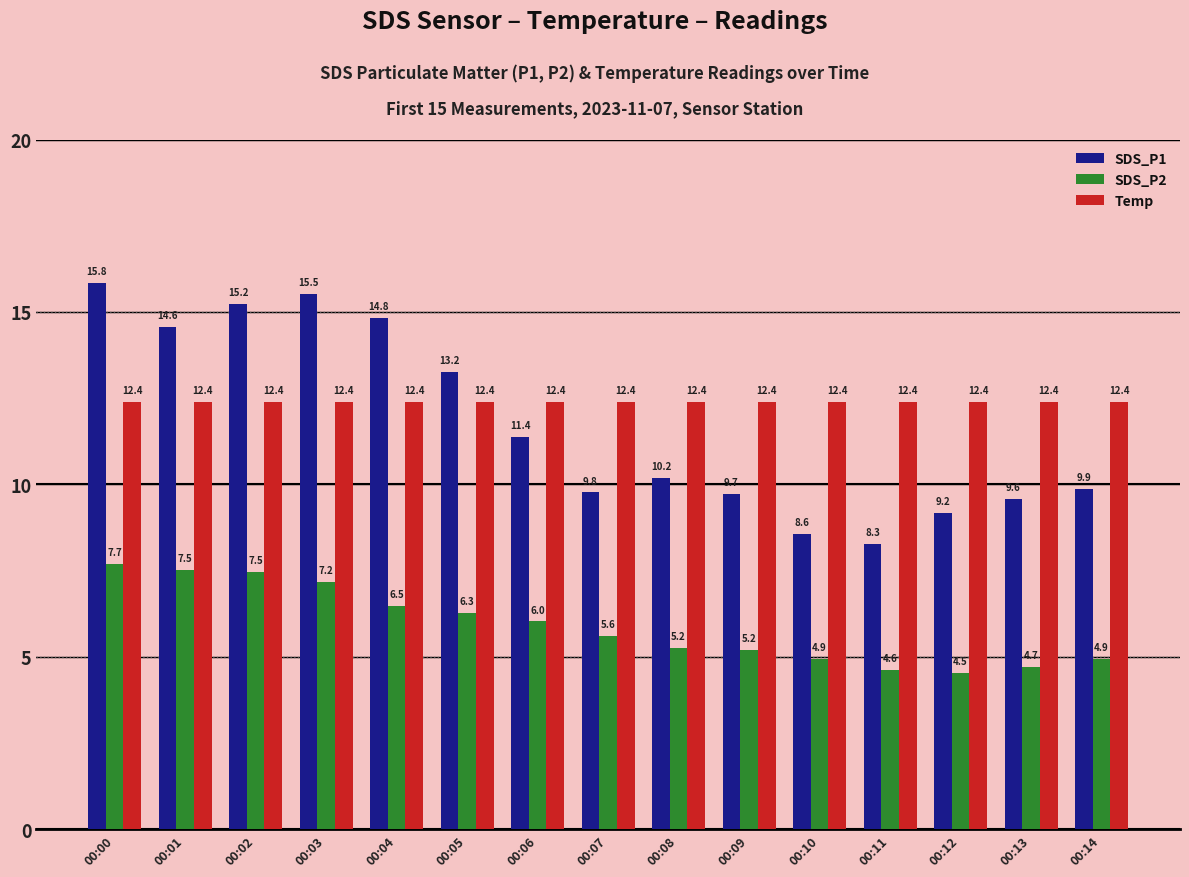

Which category has the lowest value across all series?

00:12